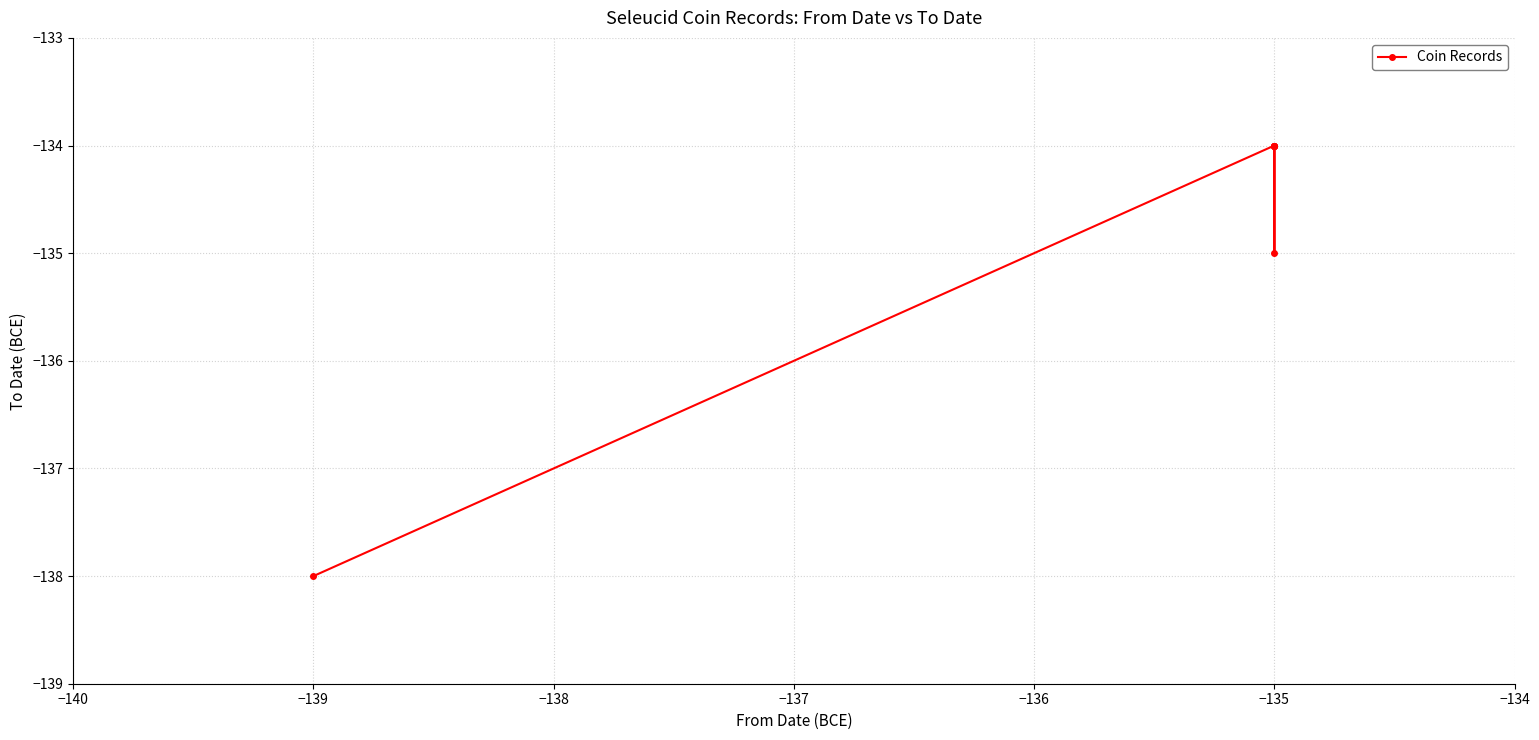

Between −135 and −139, which is larger?

−135